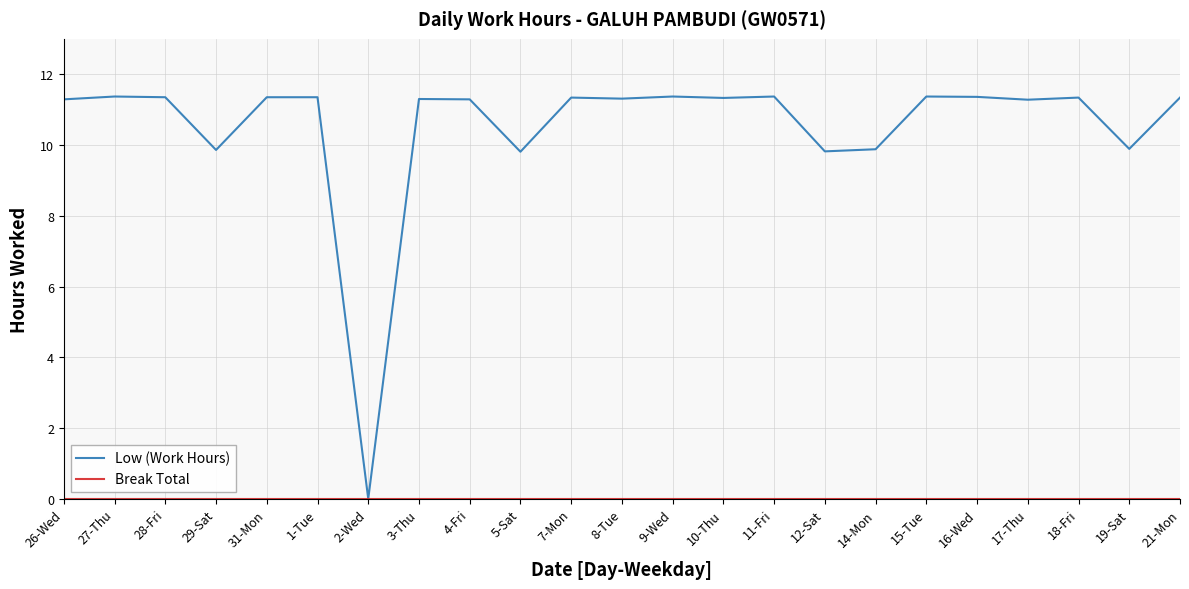

Which series has the largest total across all categories?

Low (Work Hours)